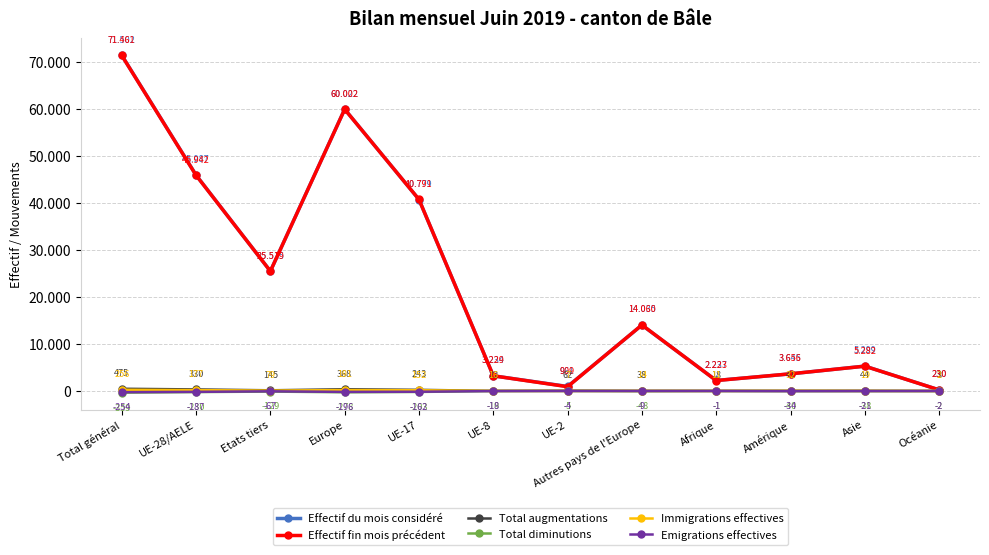

Rank the categories by Total augmentations value from highest to lowest.

Total général, Europe, UE-28/AELE, UE-17, Etats tiers, UE-2, Asie, Amérique, Autres pays de l'Europe, UE-8, Afrique, Océanie